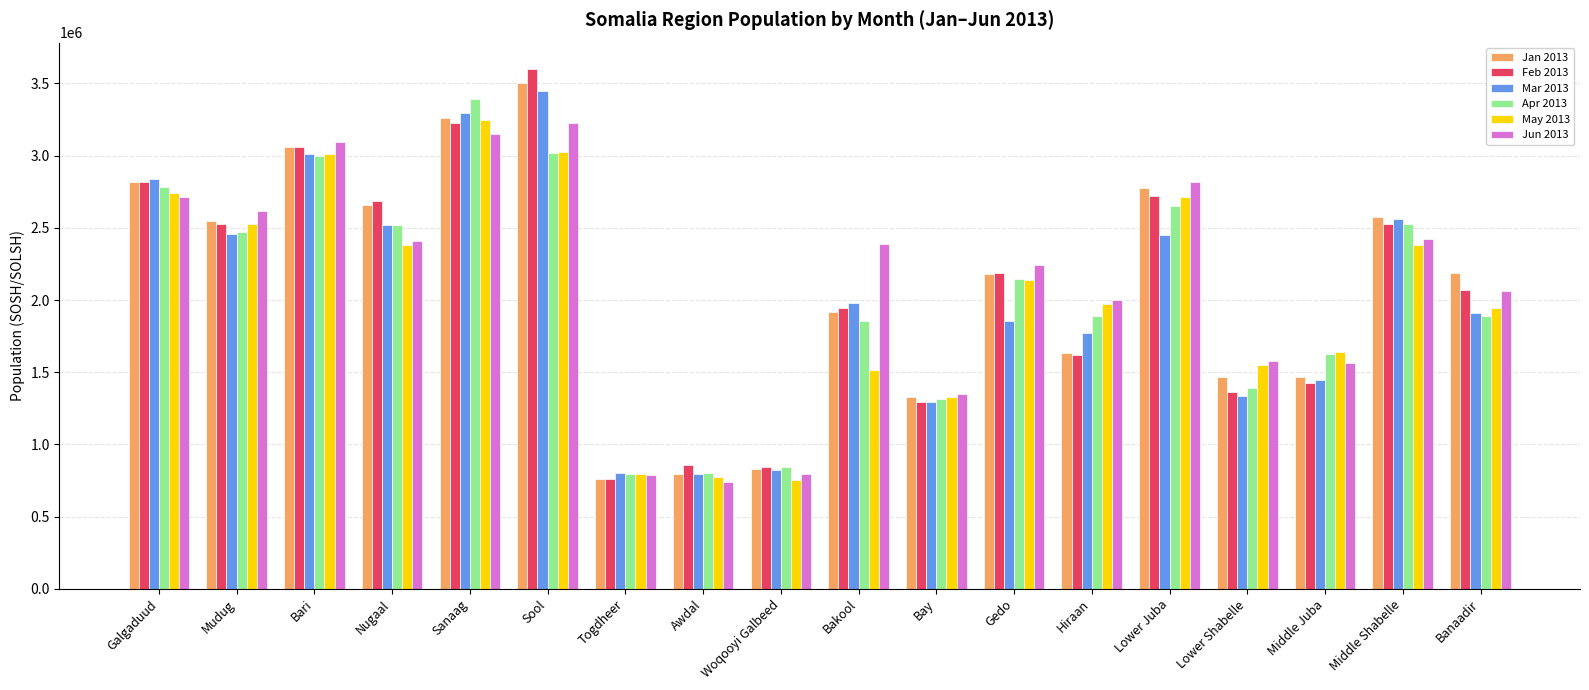

What is the sum of the May 2013 values at Woqooyi Galbeed and Hiraan?

2723255.0